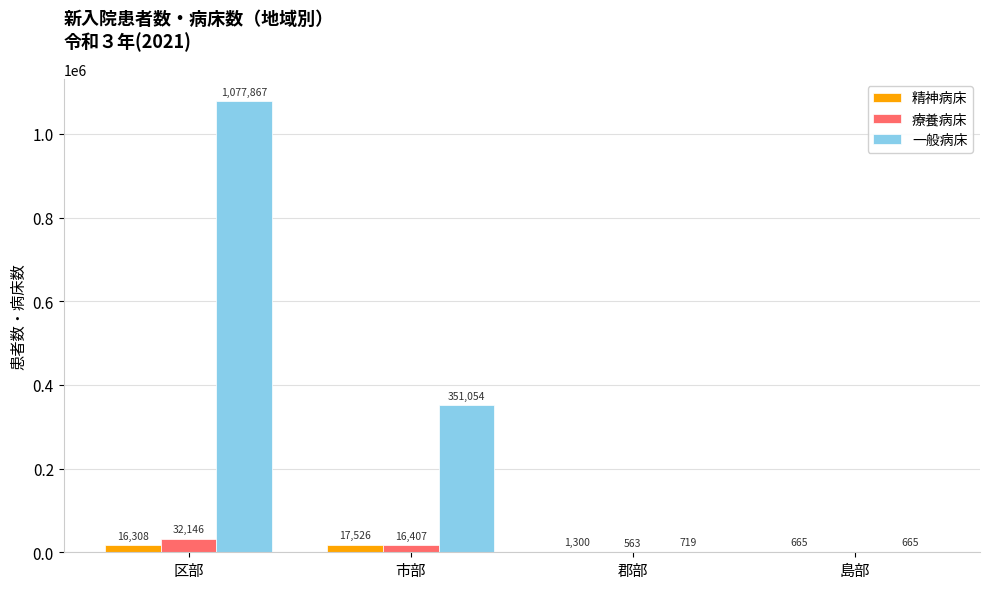

What is the approximate value of 療養病床 at 郡部, to the nearest 100?

600